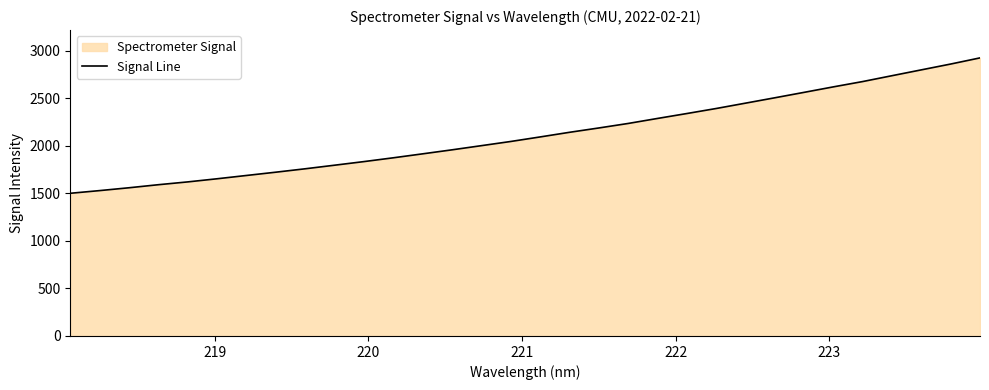

What is the difference between the maximum and minimum values?

1423.1